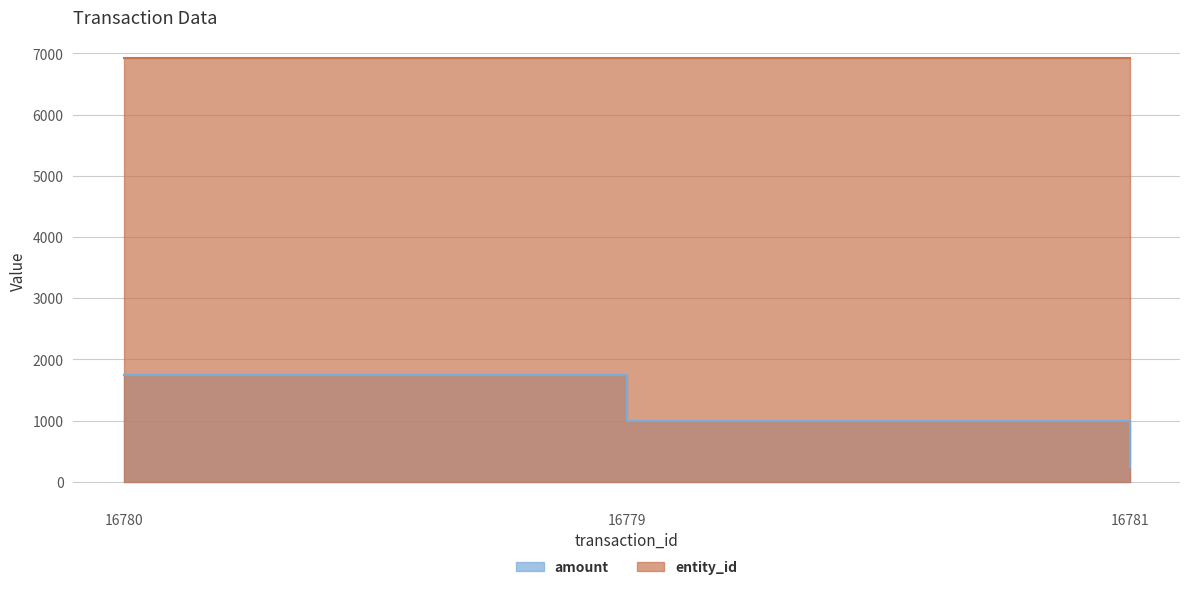

At which label is the value closest to 1000?

16779